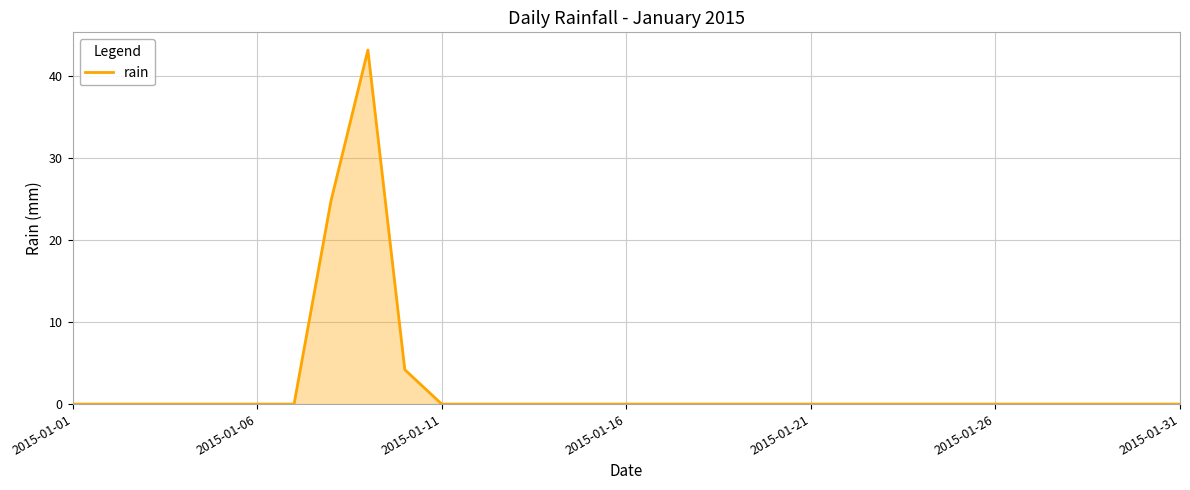

What is the greatest value displayed?

43.2